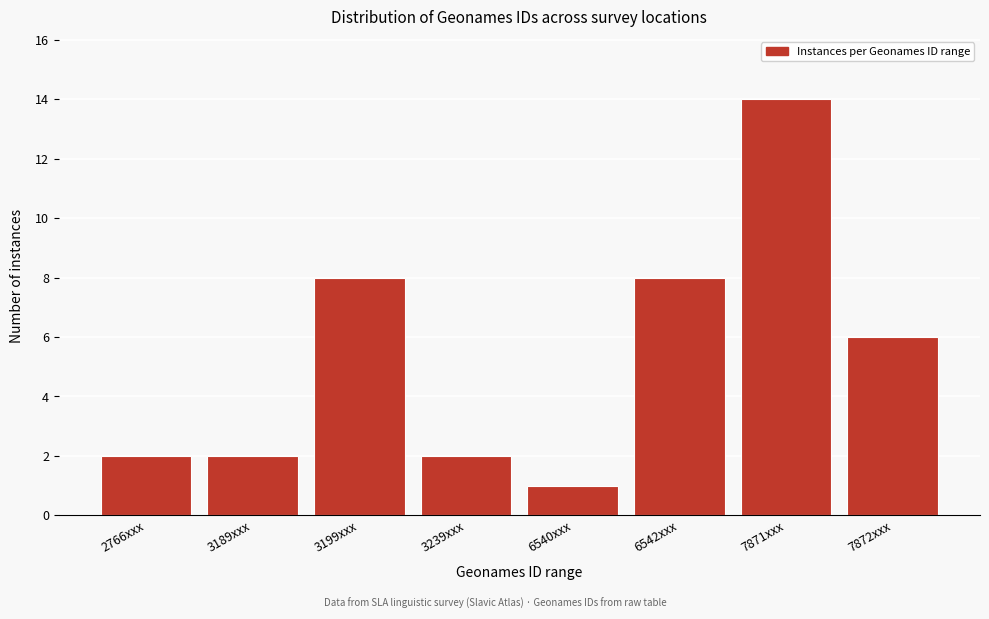

Reading left to right, extract all data points from this chart.

2	2	8	2	1	8	14	6